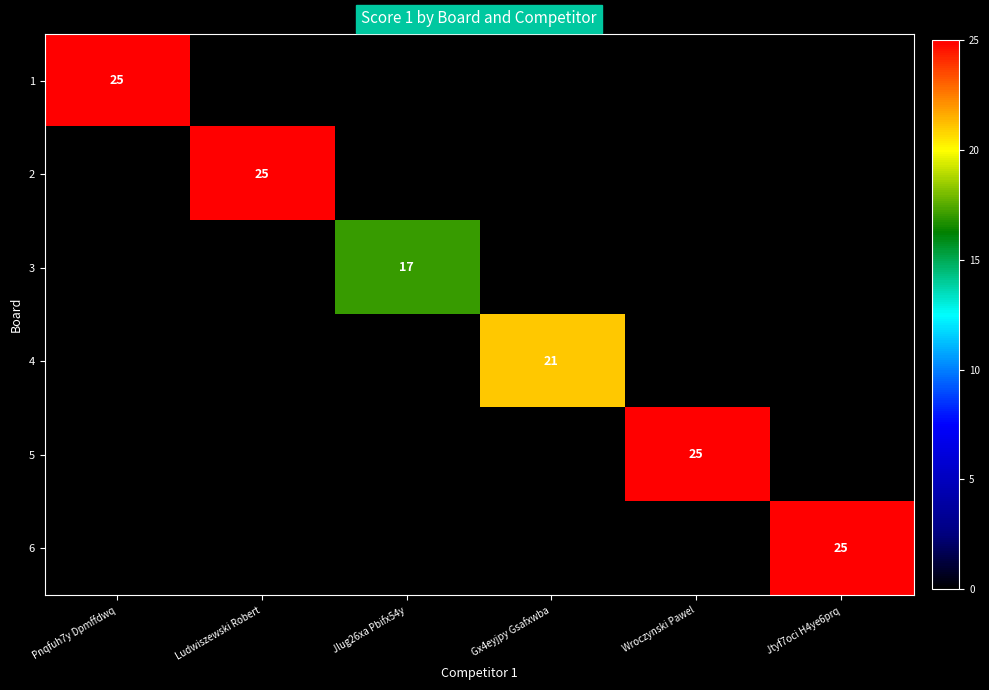

The 1 series shows 25 at Pnqfuh7y Dpmffdwq. True or false?

True